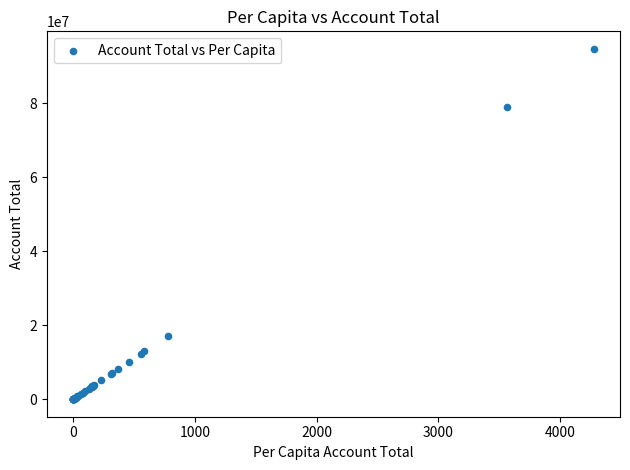

What Y value in the scatter plot is closest to 47349610?

17181196